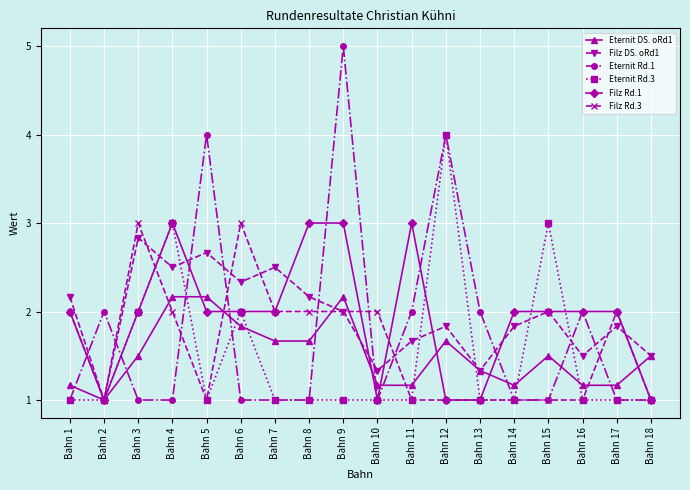

What is the sum of all Eternit Rd.3 values?

27.0